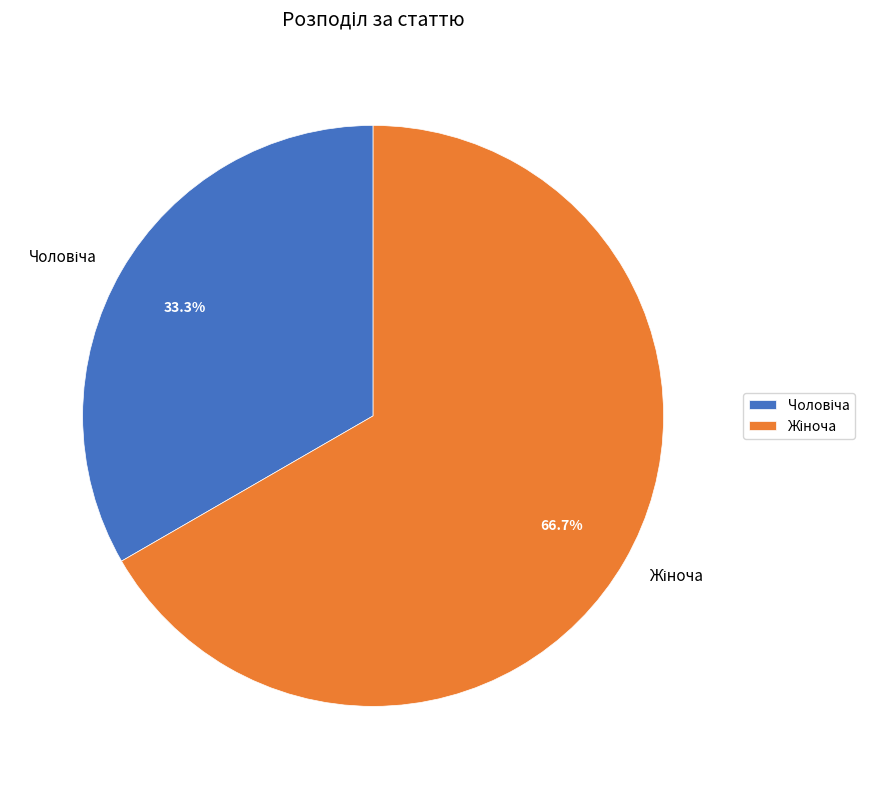

Is there any slice that represents more than half of the pie?

Yes